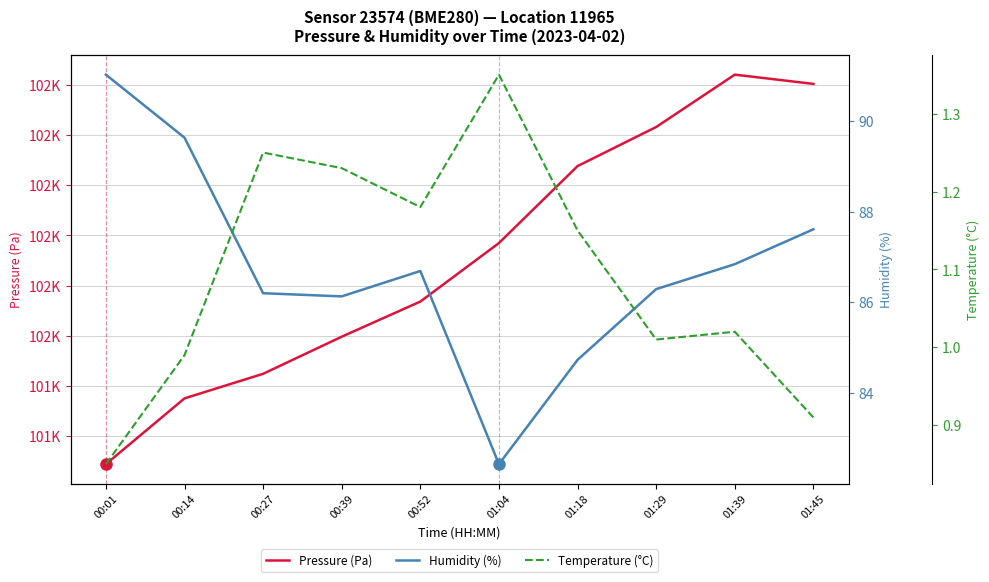

What is the difference between the highest and lowest values at 00:27?

101483.6